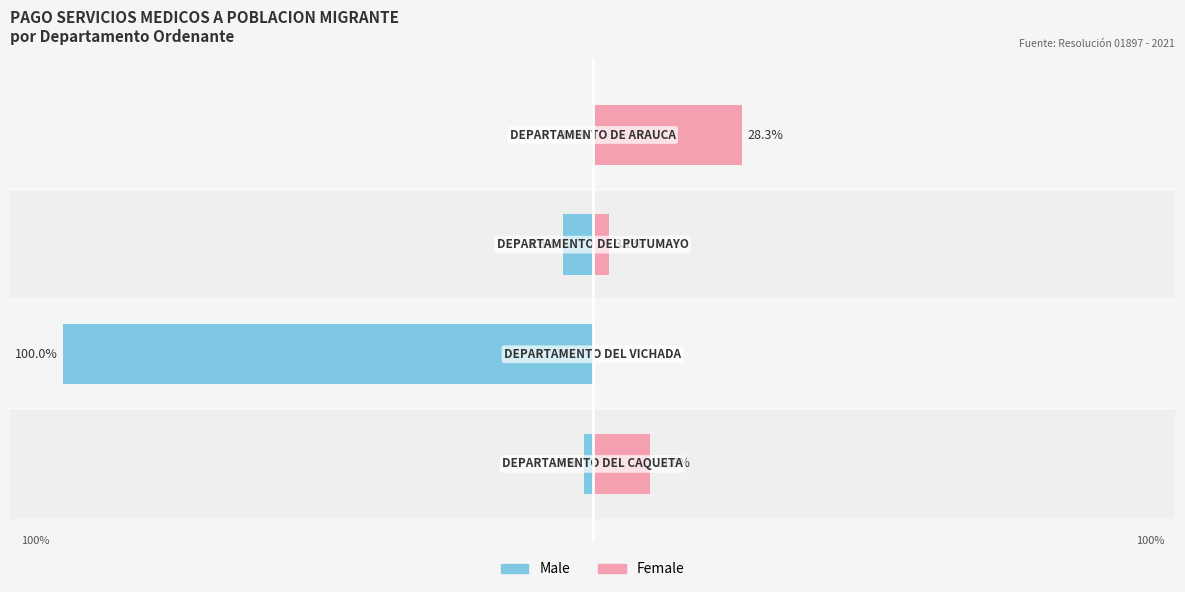

Are the bars grouped side by side (vs. stacked)?

Yes